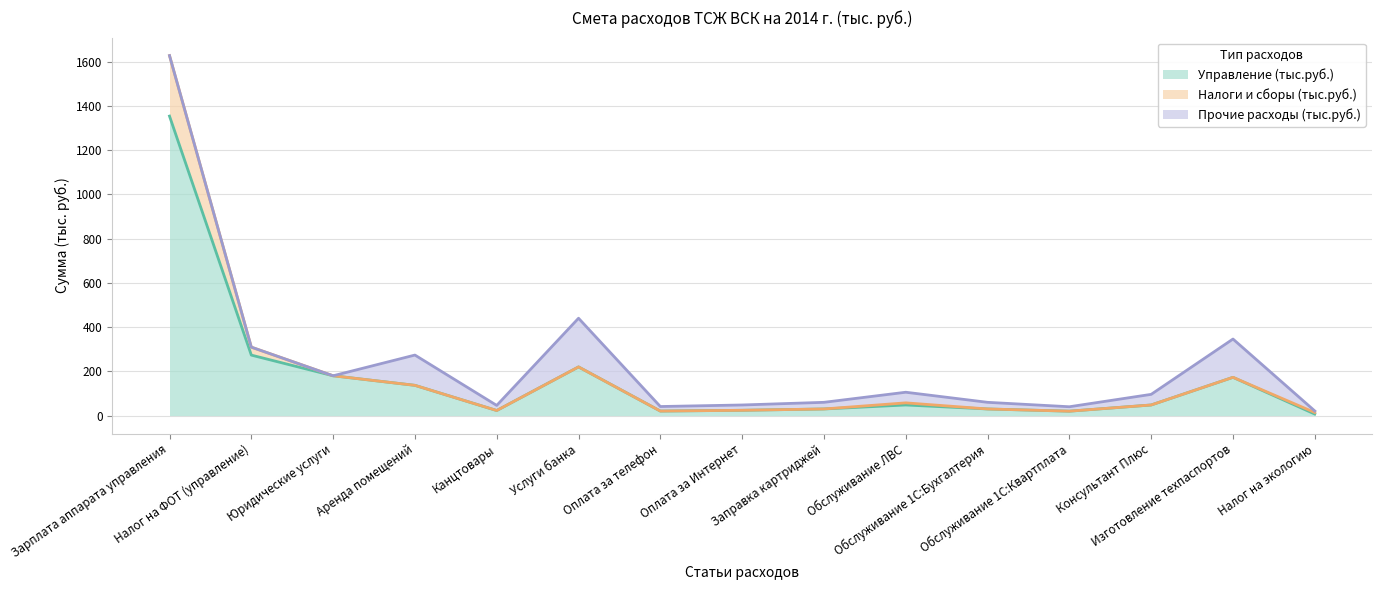

What is the total value across all series at Зарплата аппарата управления?

1626.9